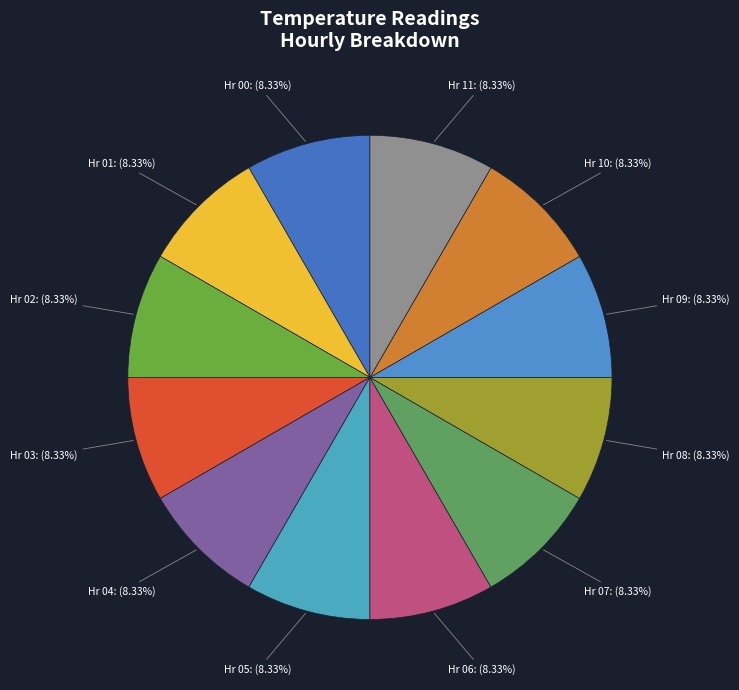

How many slices are in this pie chart?

12